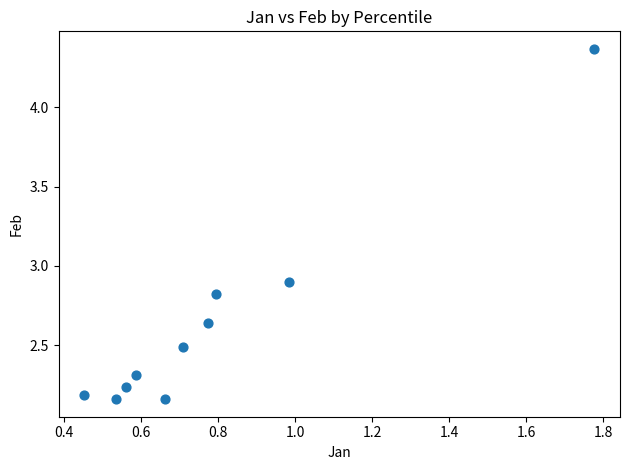

What Y value in the scatter plot is closest to 3?

2.9